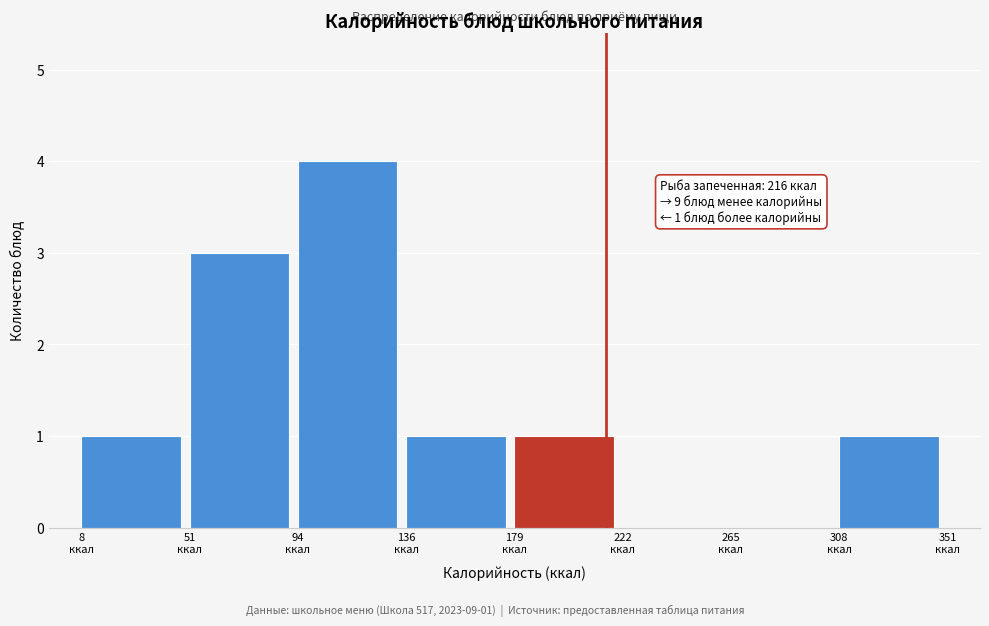

Over which range of the x-axis is the bar tallest?

95 to 135